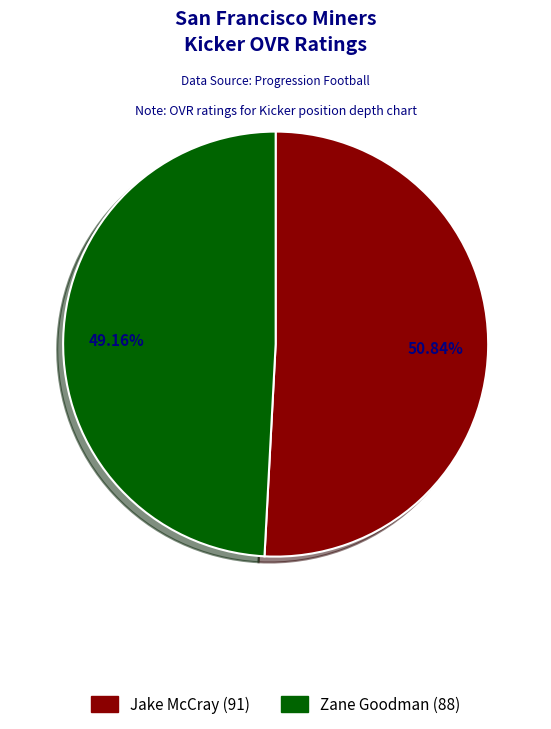

What is the total percentage of Jake McCray and Zane Goodman?

100.0%